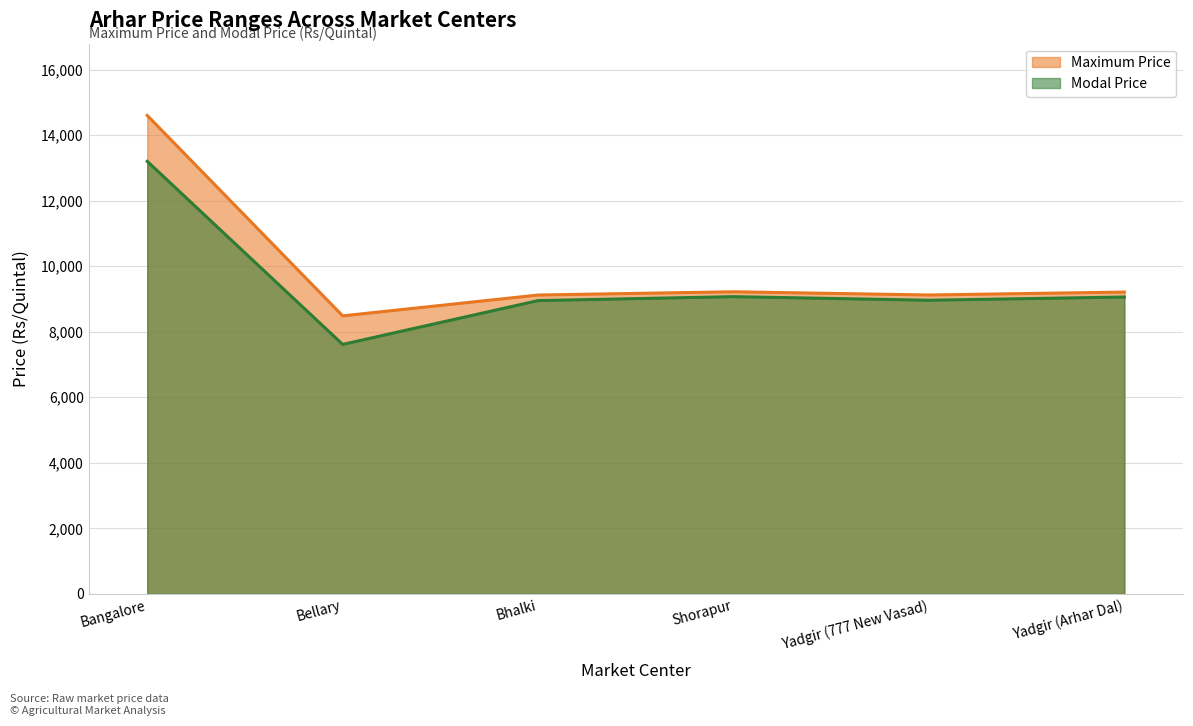

Reading right to left, list all the values displayed in this chart.

Maximum Price: Yadgir (Arhar Dal)=9210	Yadgir (777 New Vasad)=9121	Shorapur=9219	Bhalki=9120	Bellary=8484	Bangalore=14600
Modal Price: Yadgir (Arhar Dal)=9059	Yadgir (777 New Vasad)=8961	Shorapur=9070	Bhalki=8950	Bellary=7613	Bangalore=13200